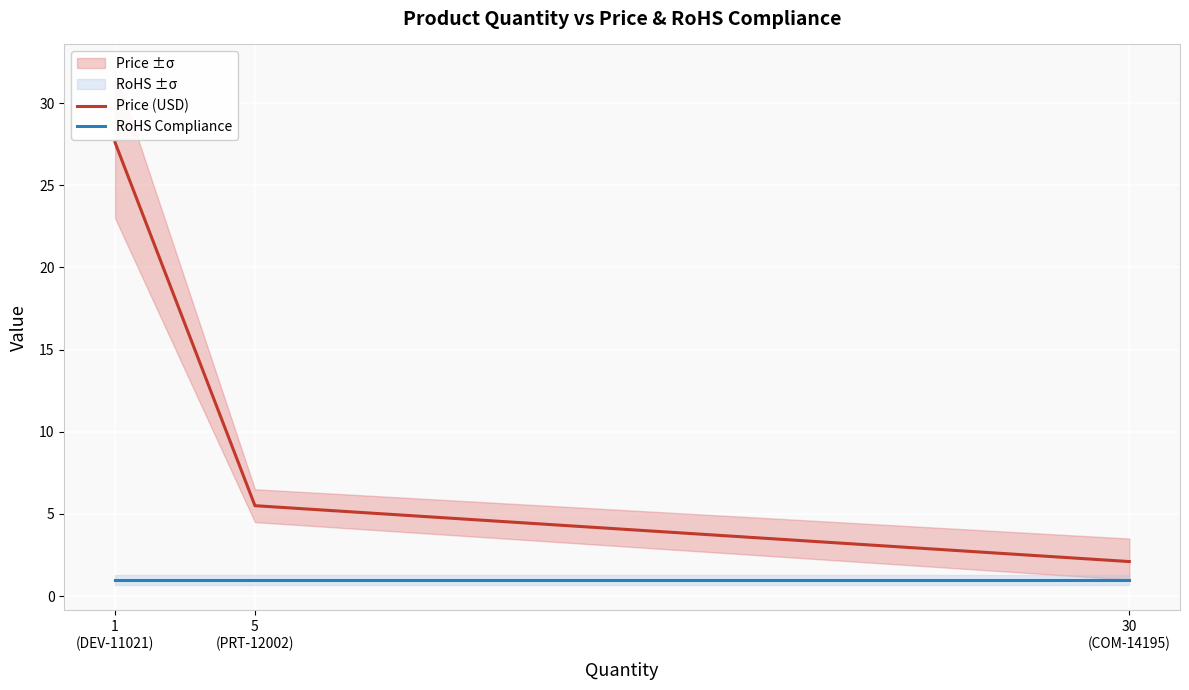

Which series has the largest total across all categories?

Price (USD)